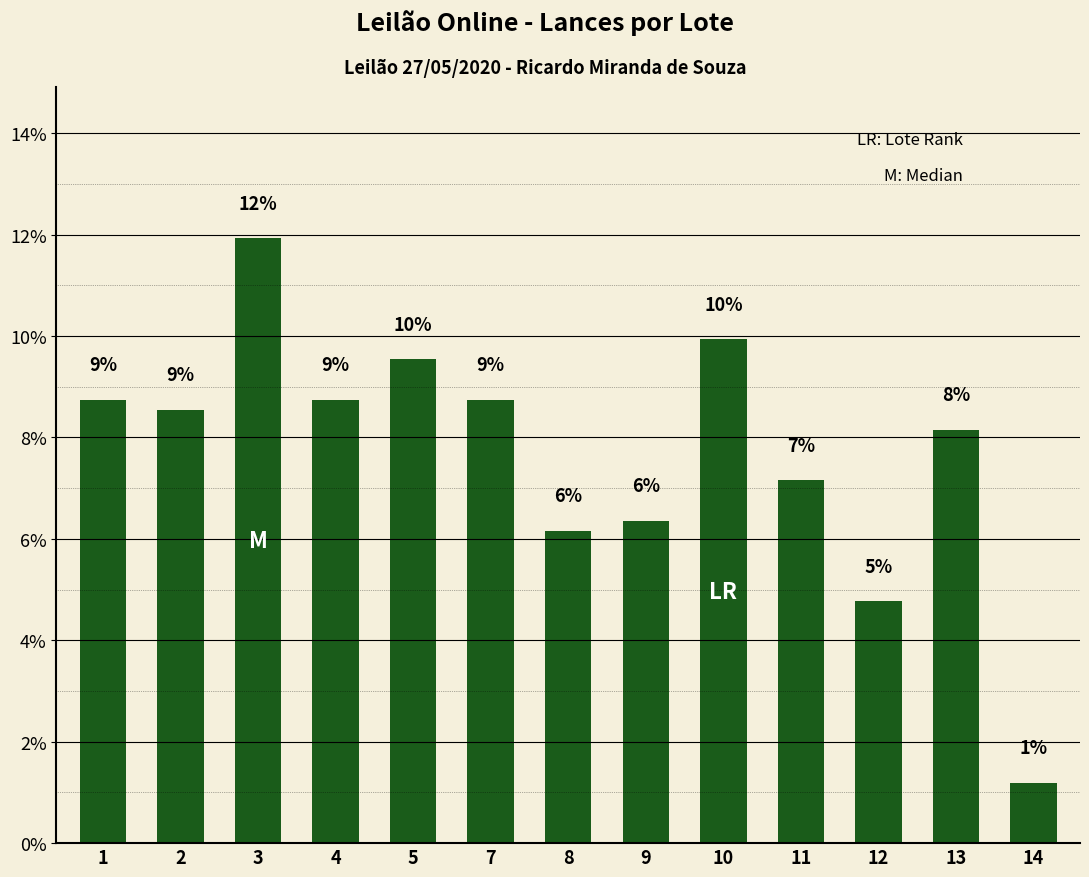

Rank the categories by value from highest to lowest.

3, 10, 5, 1, 4, 7, 2, 13, 11, 9, 8, 12, 14